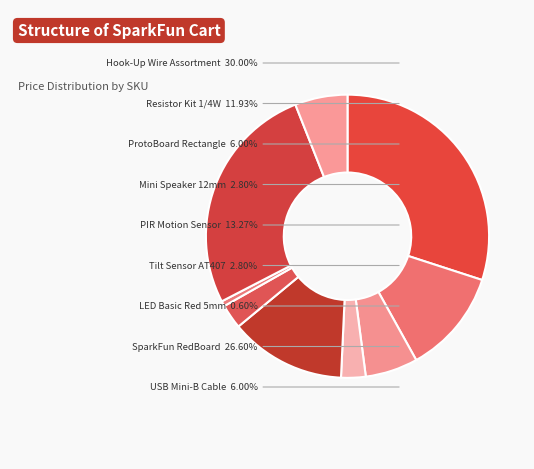

How many segments does this pie chart have?

9